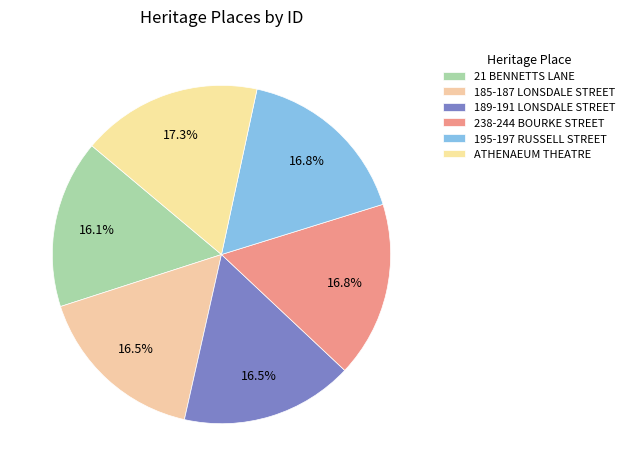

What percentage is NOT represented by 238-244 BOURKE STREET?

83.2%